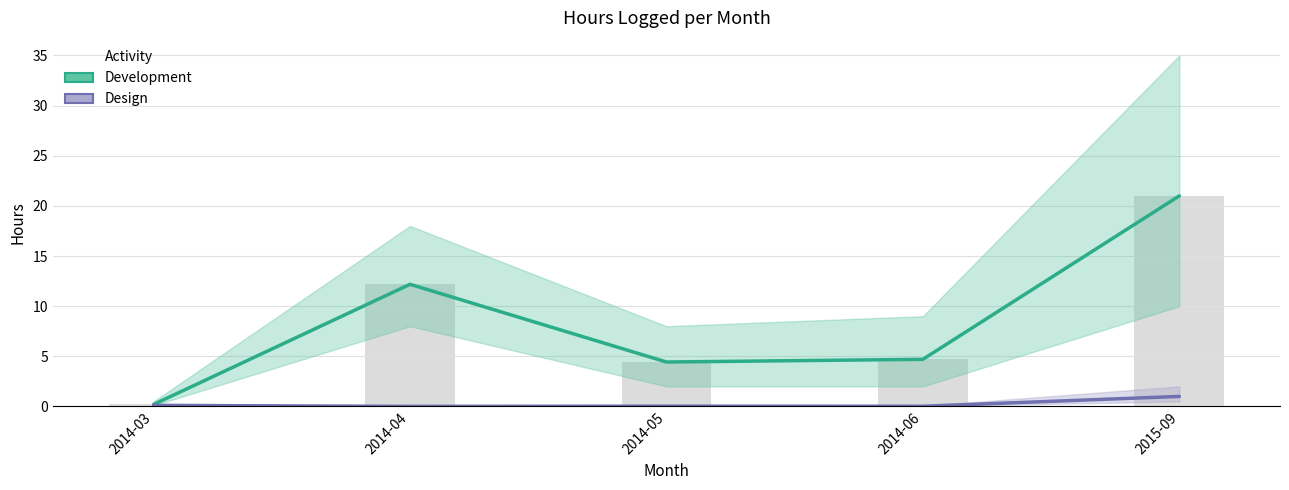

Rank the series by their average value, from lowest to highest.

Design, Development